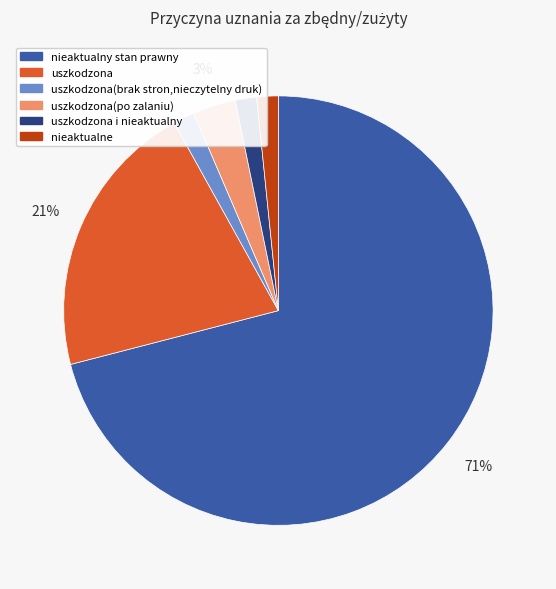

To the nearest percent, what is the average slice percentage?

17%